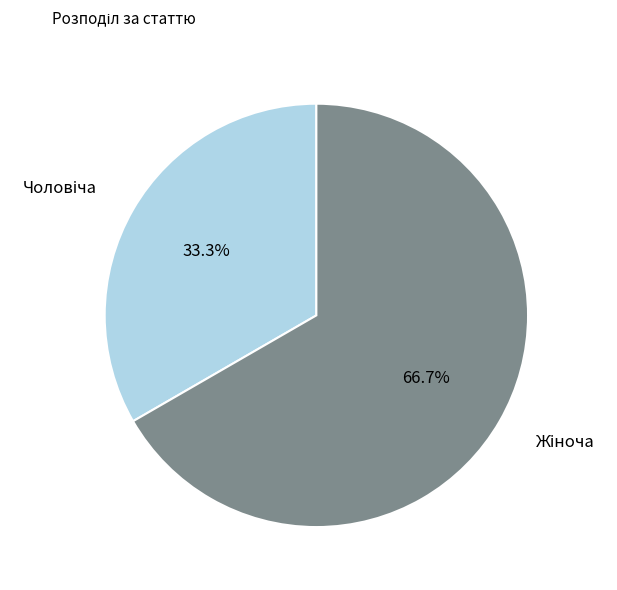

Is there a majority slice in this chart?

Yes